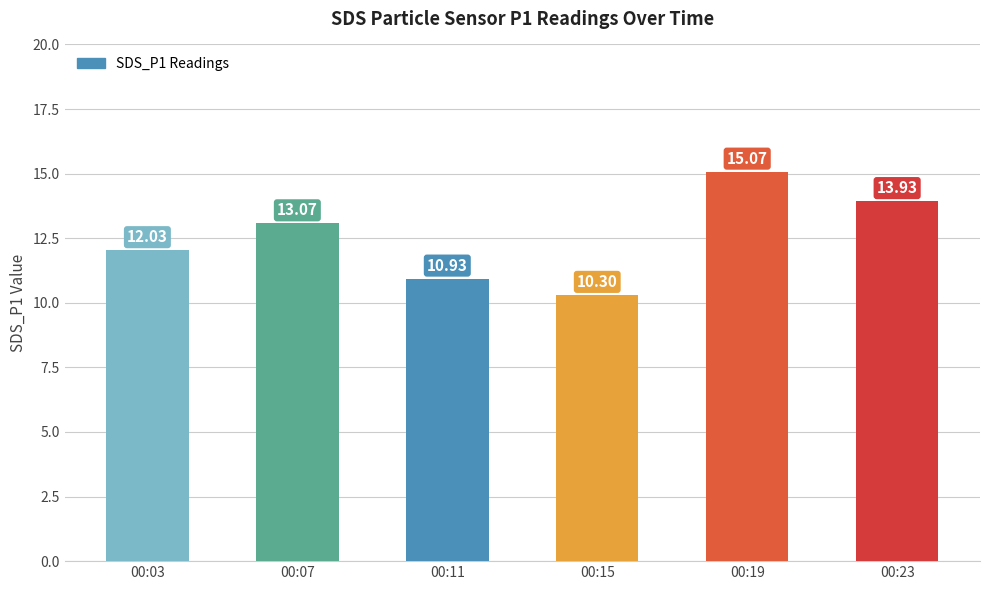

The value at 00:03 is 2.5. True or false?

False